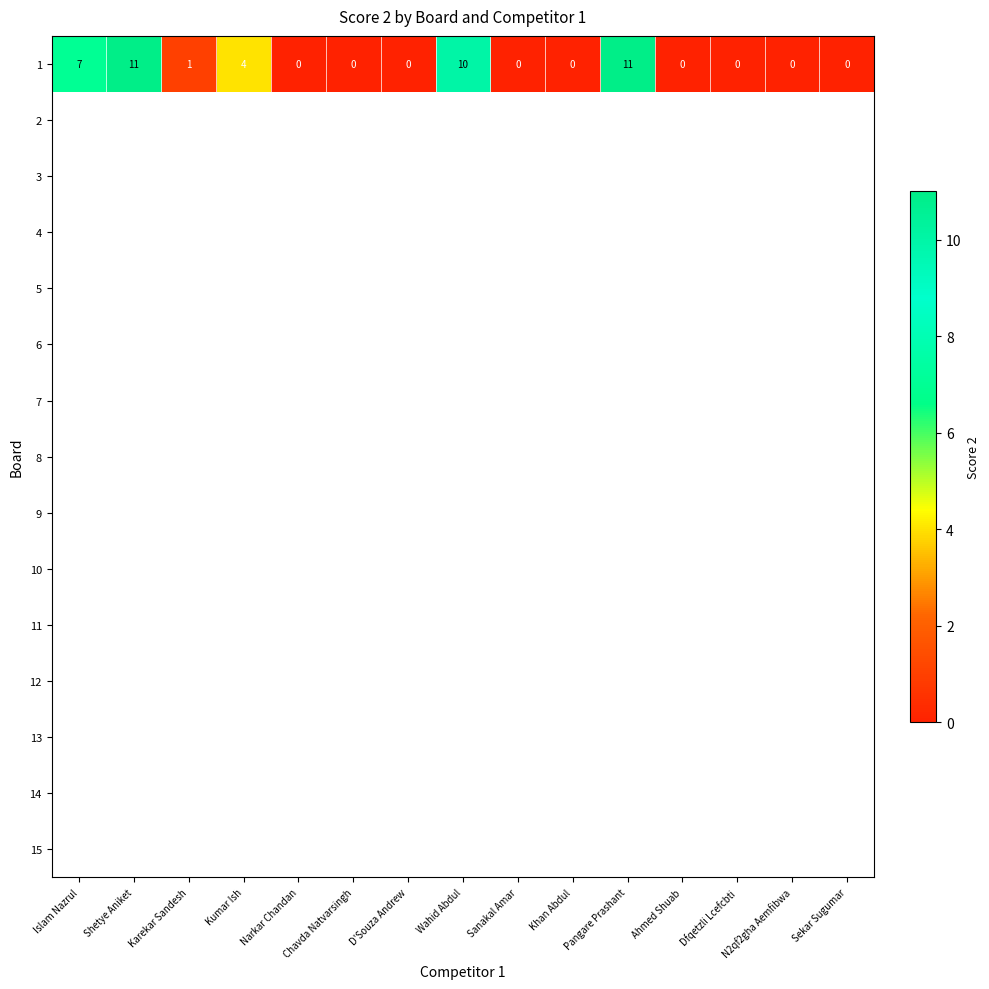

Is it true that the value at Kumar Ish is 4?

True